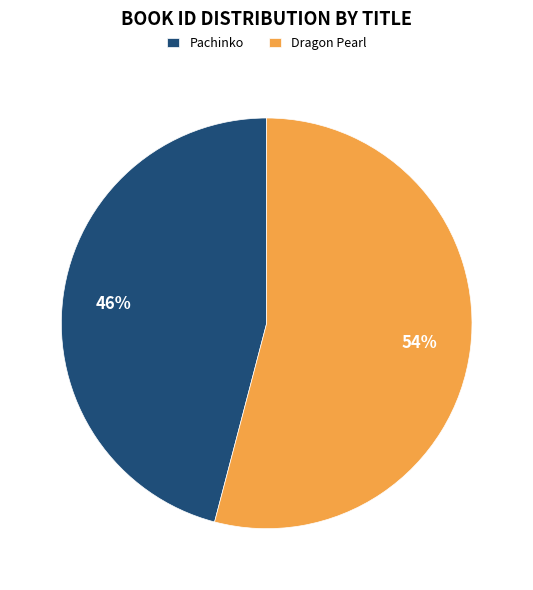

To the nearest percent, what percentage of the pie is Pachinko?

46%